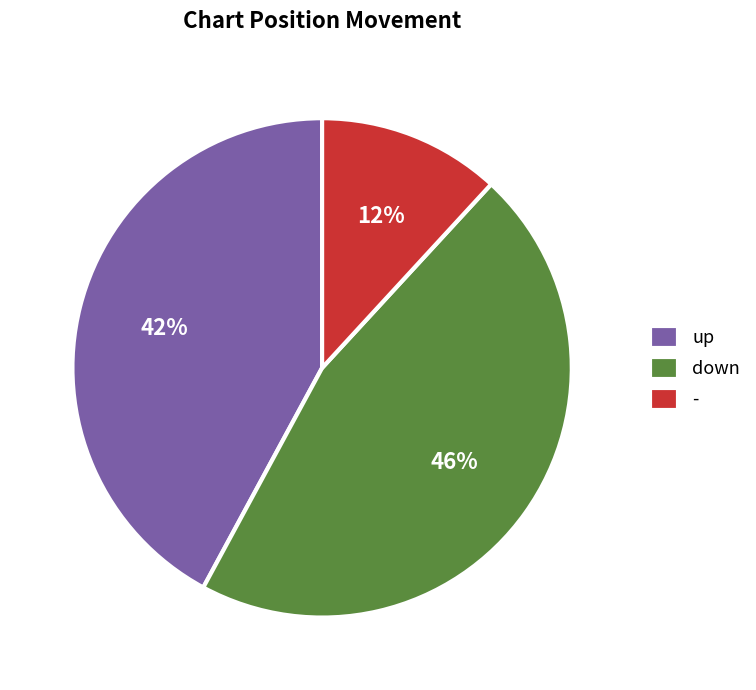

What is the ratio of the value at - to the value at down?

0.3